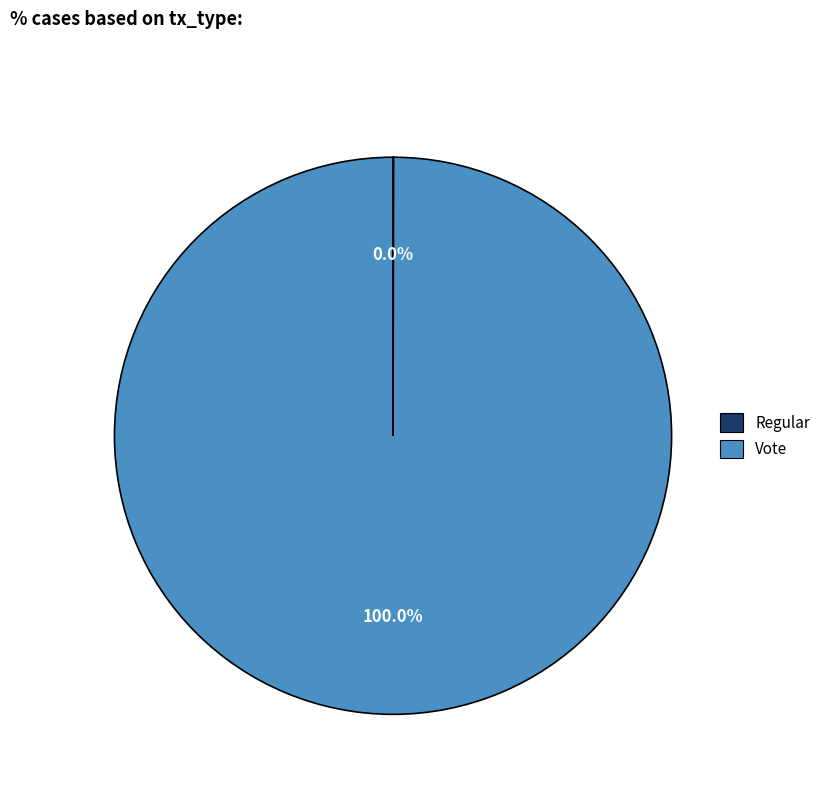

What is the largest slice in the pie chart?

Vote